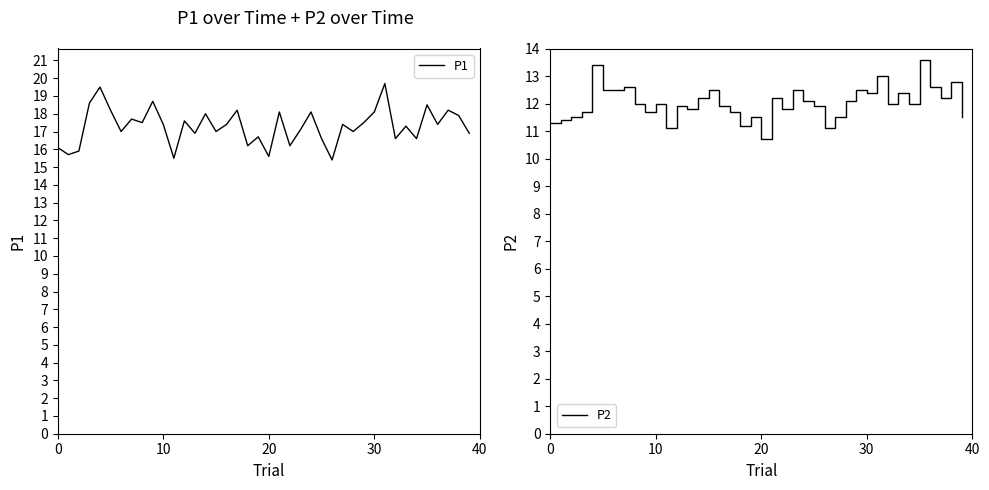

What is the label of the 4th point from the right?

36